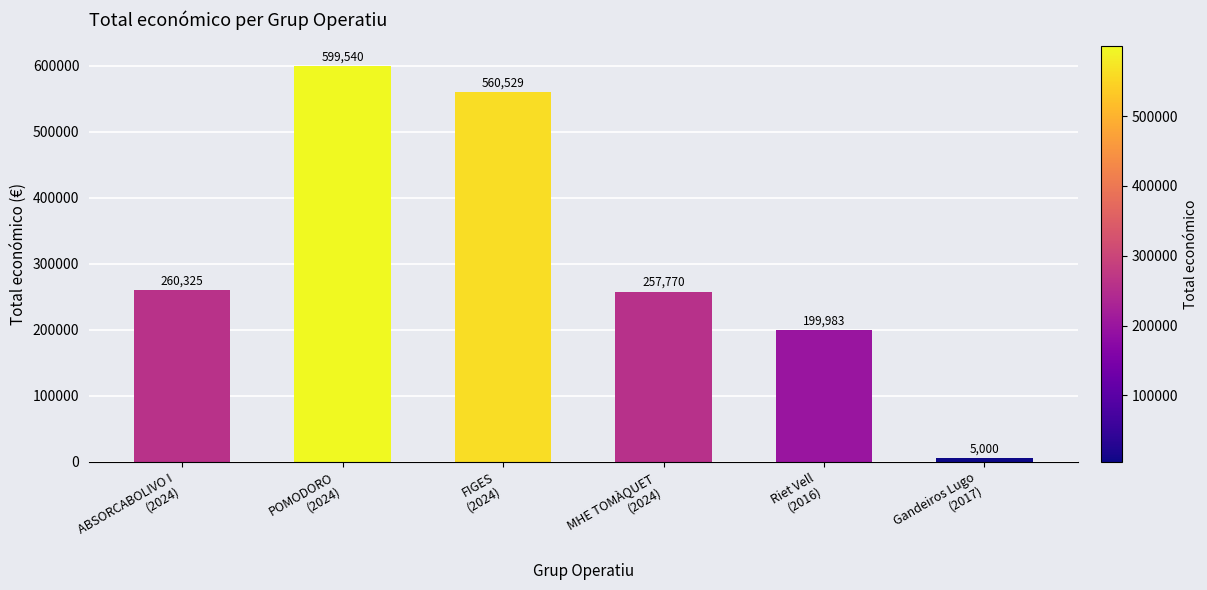

What is the ratio of the value at FIGES
(2024) to the value at POMODORO
(2024)?

0.9